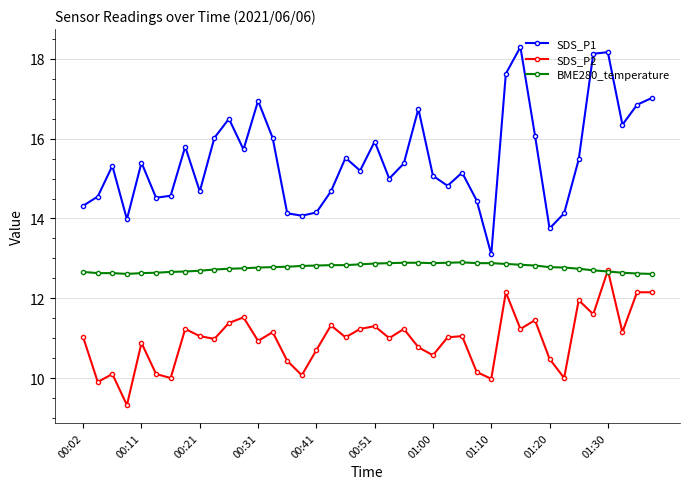

True or false: SDS_P1 and BME280_temperature intersect in this chart.

False